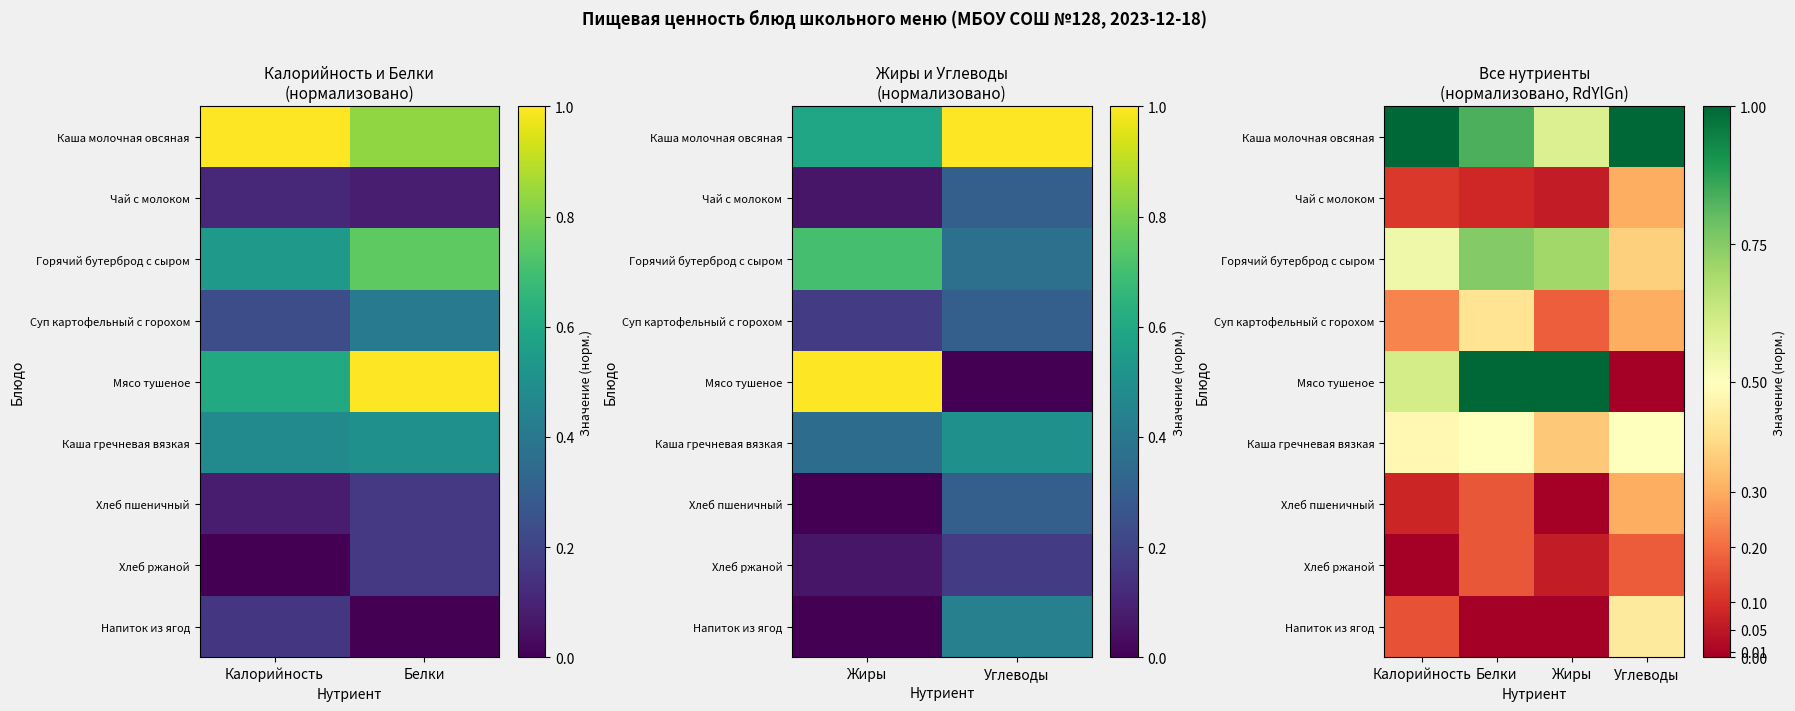

Is it true that Чай с молоком equals 0.0 at Жиры?

False